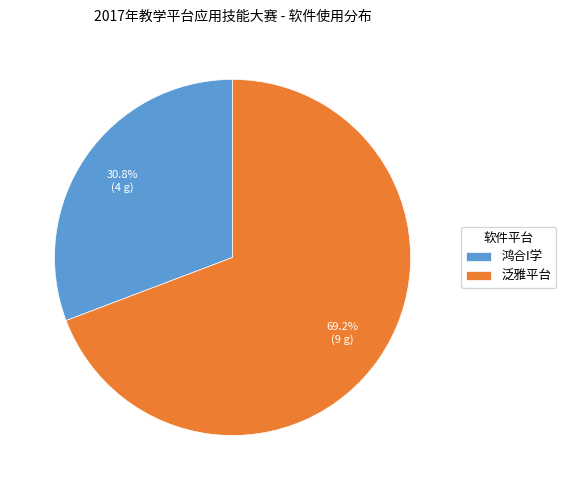

What percentage is the 泛雅平台 slice, to the nearest percent?

69%